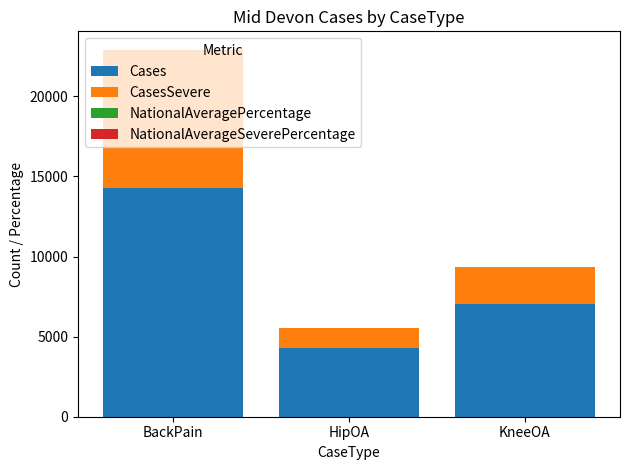

At which category is the sum across all series the highest?

BackPain